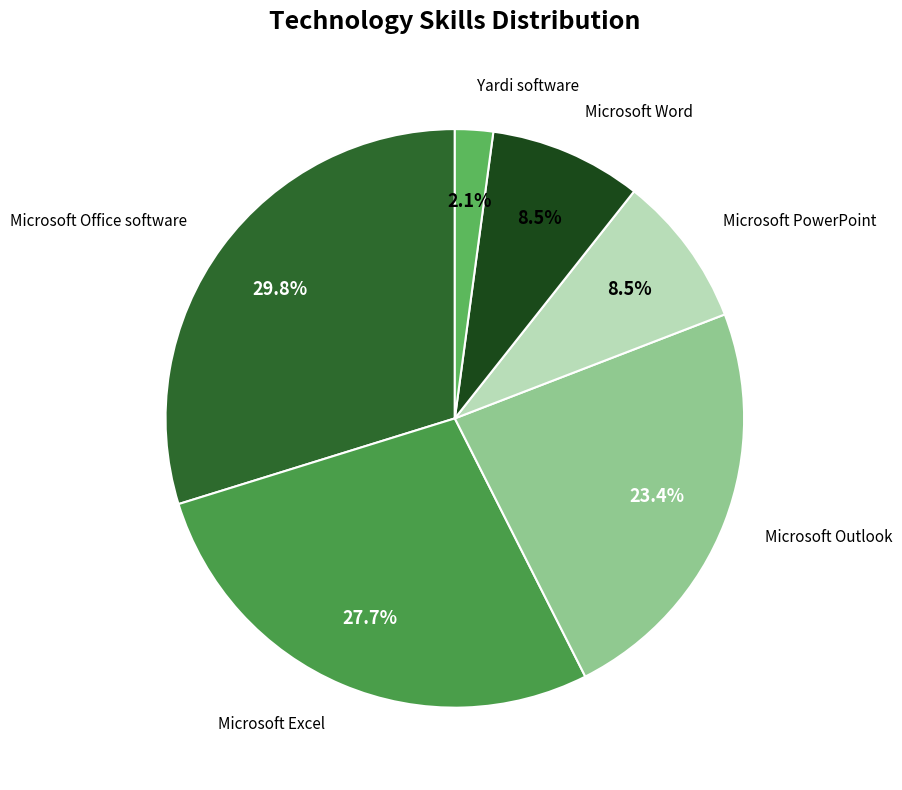

How many slices are in this pie chart?

6